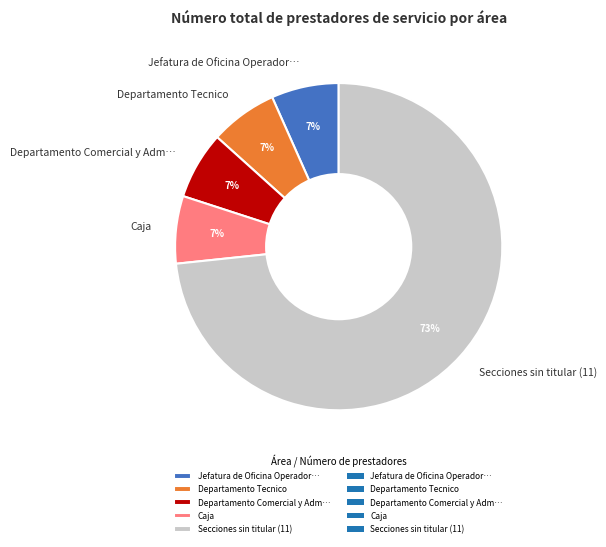

Is there any slice that represents more than half of the pie?

Yes